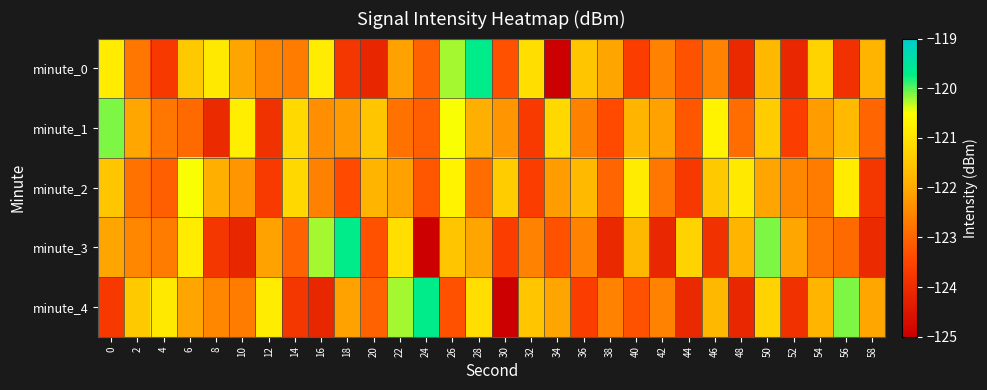

Which has a higher value, 52 or 2?

2